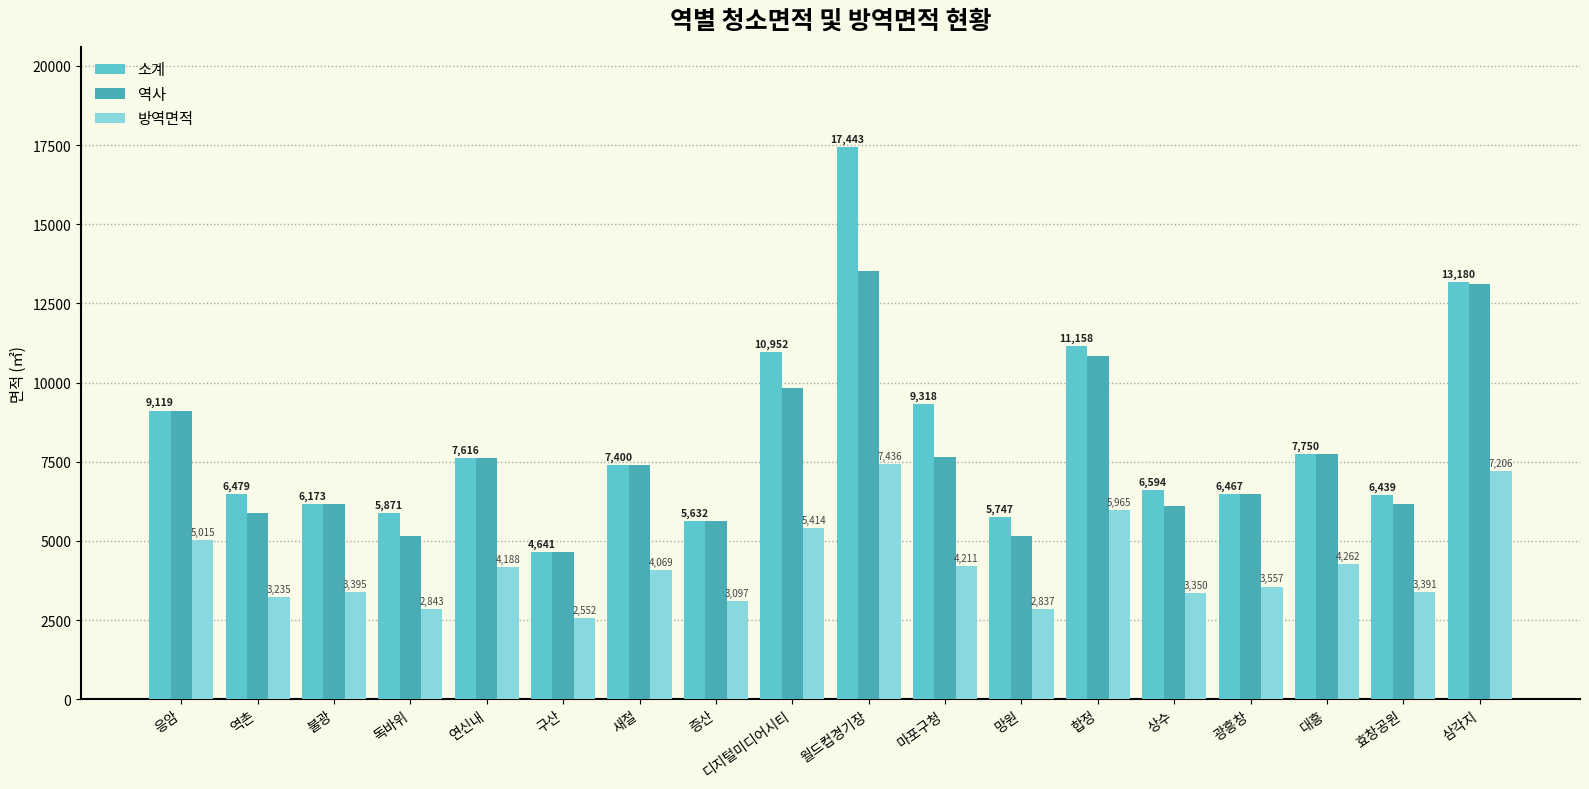

What are all the series names shown in the legend?

소계, 역사, 방역면적